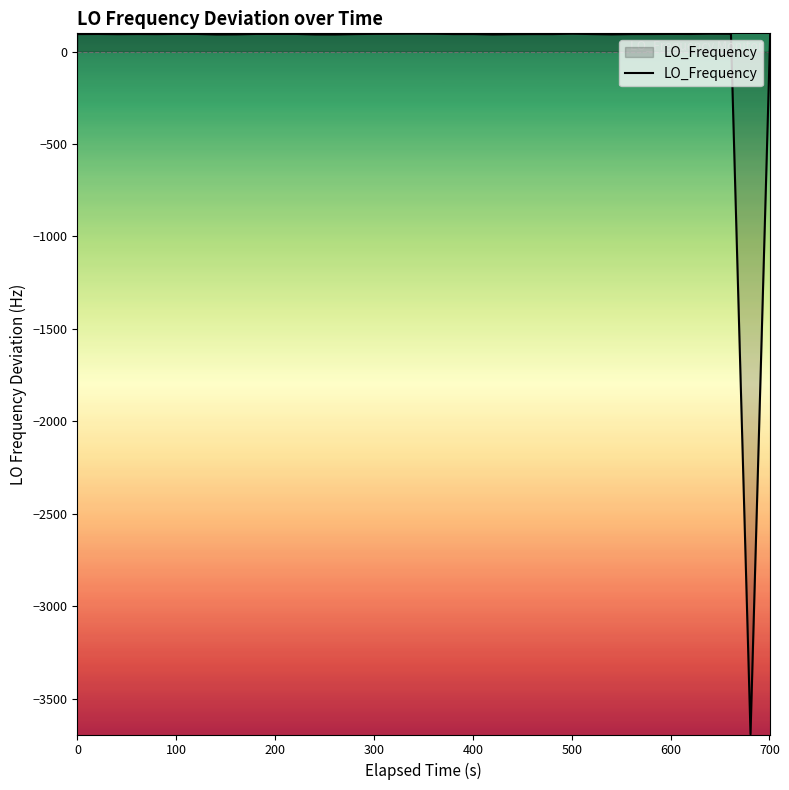

What is the smallest value displayed?

-3692.4